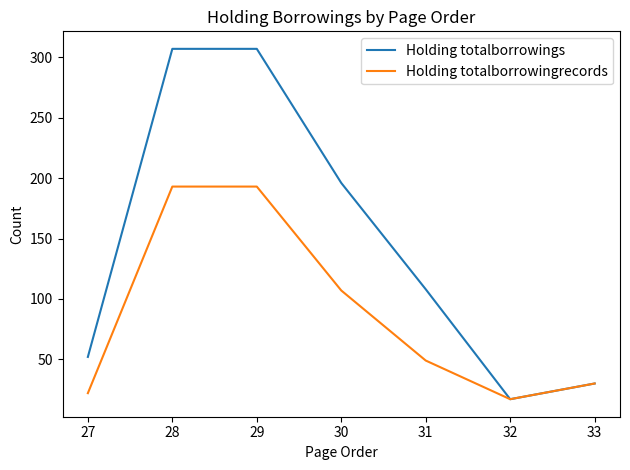

What are all the series names shown in the legend?

Holding totalborrowings, Holding totalborrowingrecords